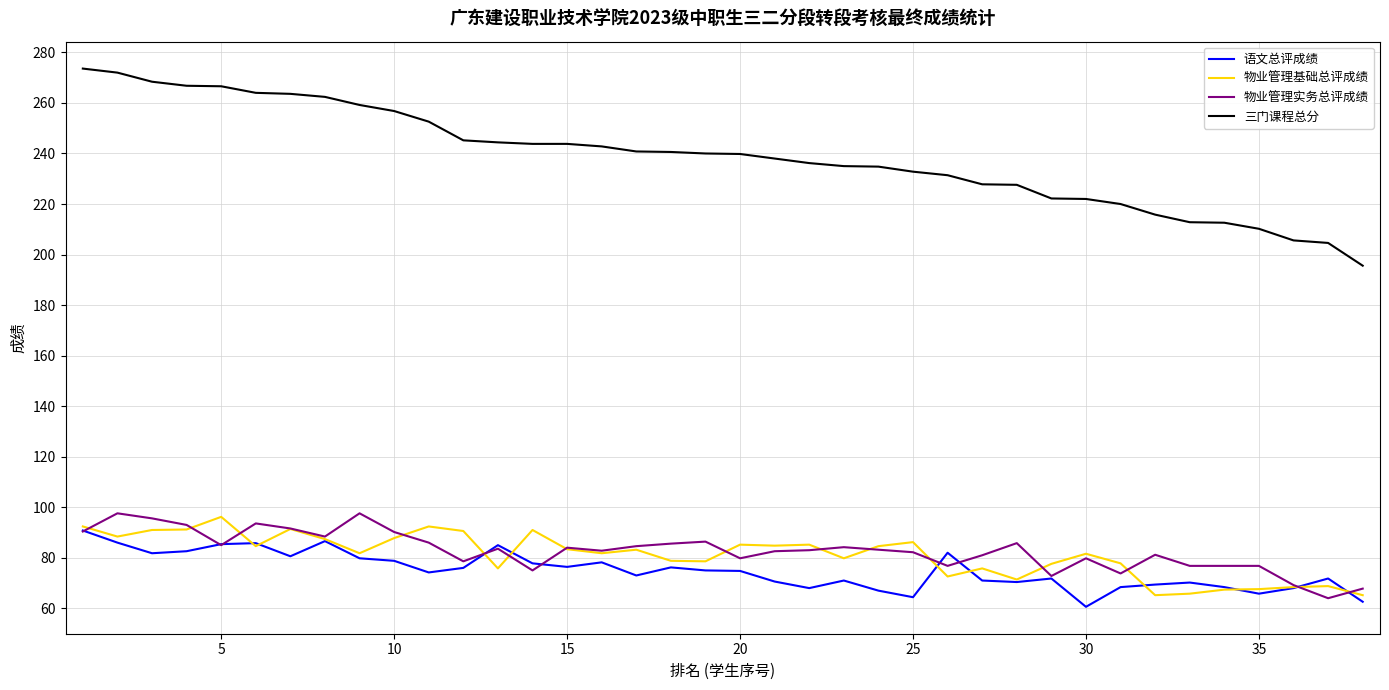

Which series has the largest range (max minus min)?

三门课程总分